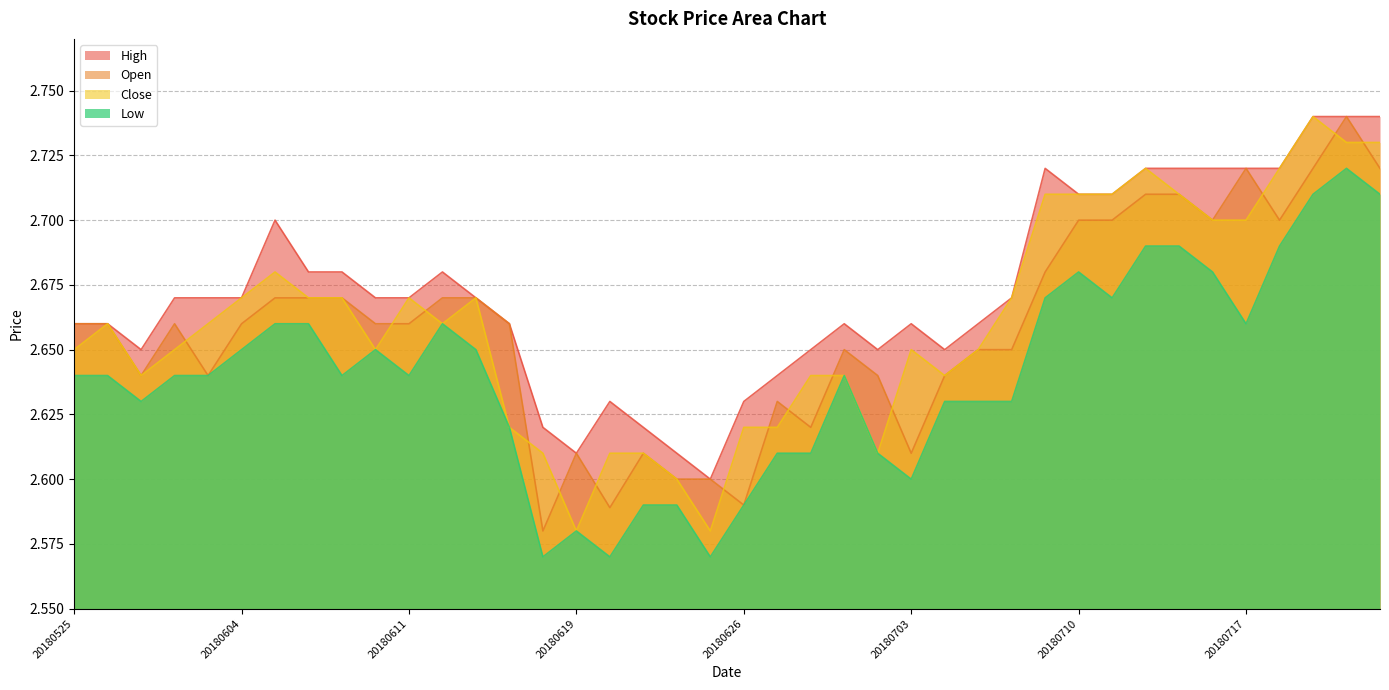

How many High values are between 2 and 3?

40